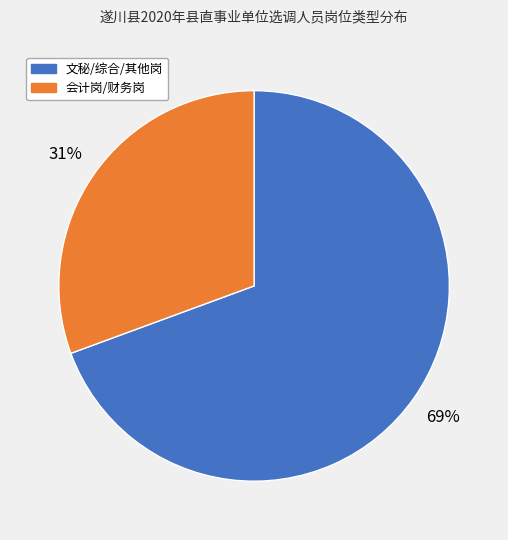

To the nearest percent, what is the average slice percentage?

50%